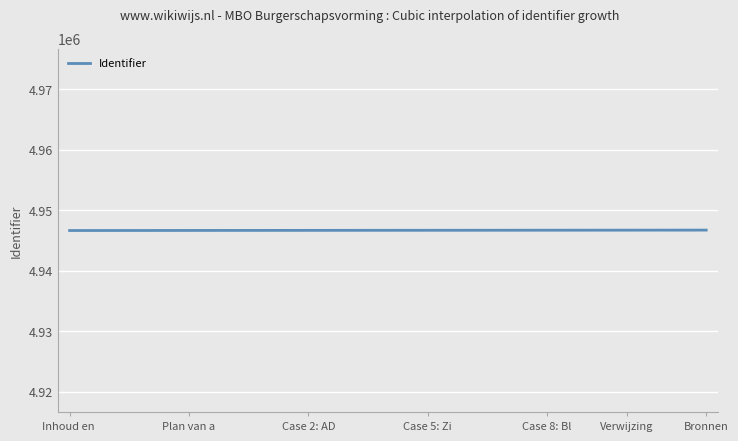

What is the smallest value displayed?

4946678.0